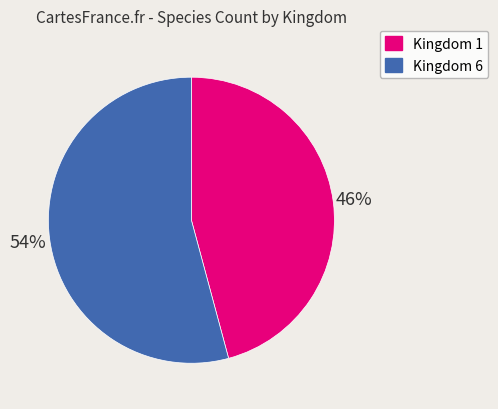

Which category has the biggest portion of the pie?

Kingdom 6